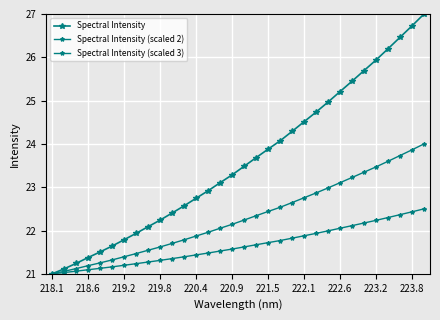

How many lines are shown in the chart?

3